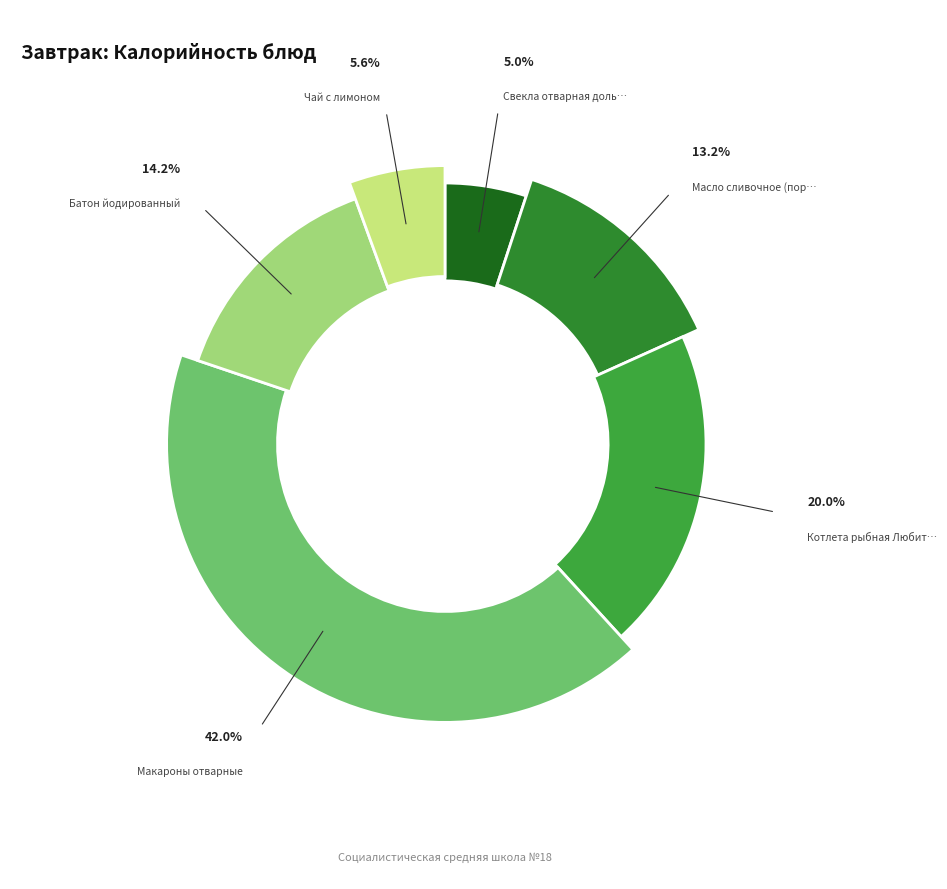

To the nearest percent, what percentage of the pie is Масло сливочное (порциями)?

13%